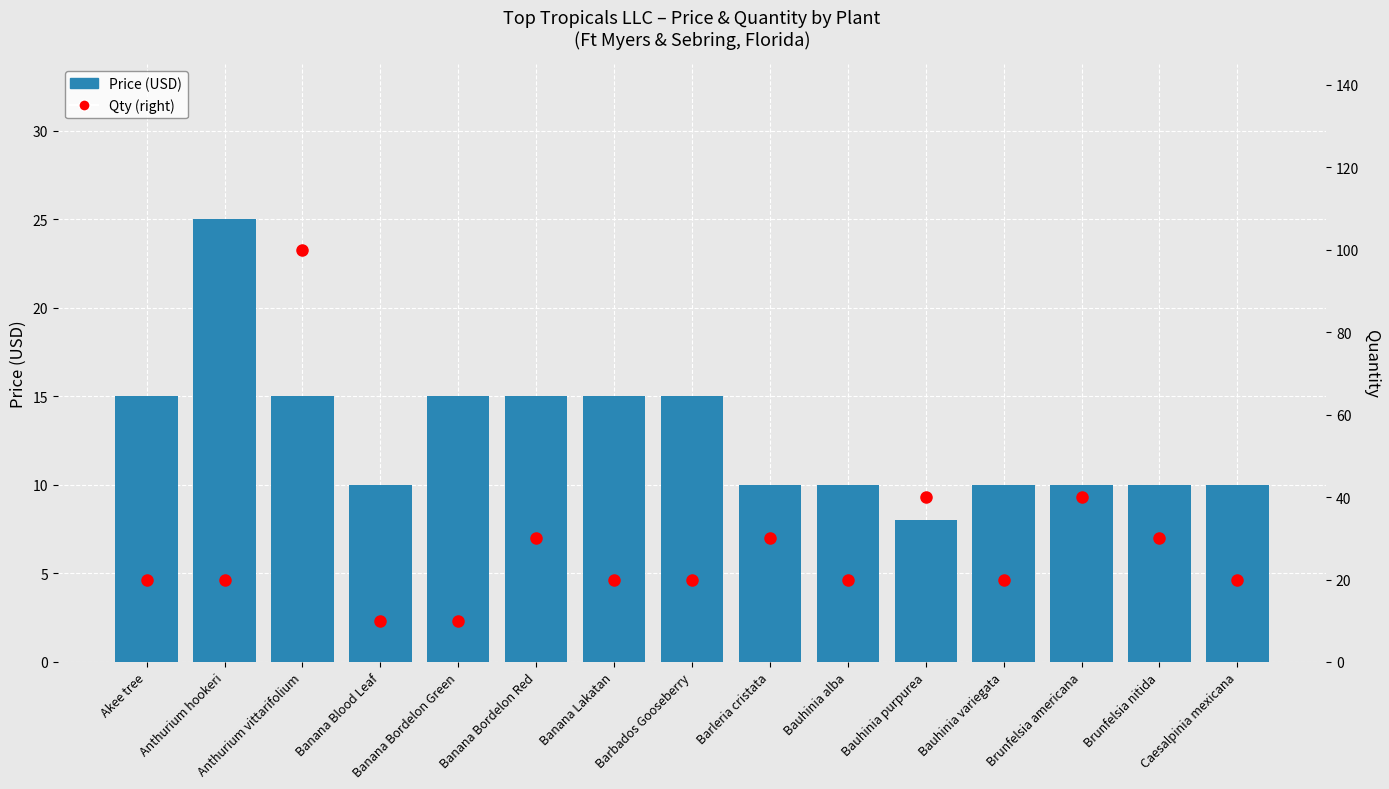

At which label does Qty (right) first exceed 20?

Anthurium vittarifolium